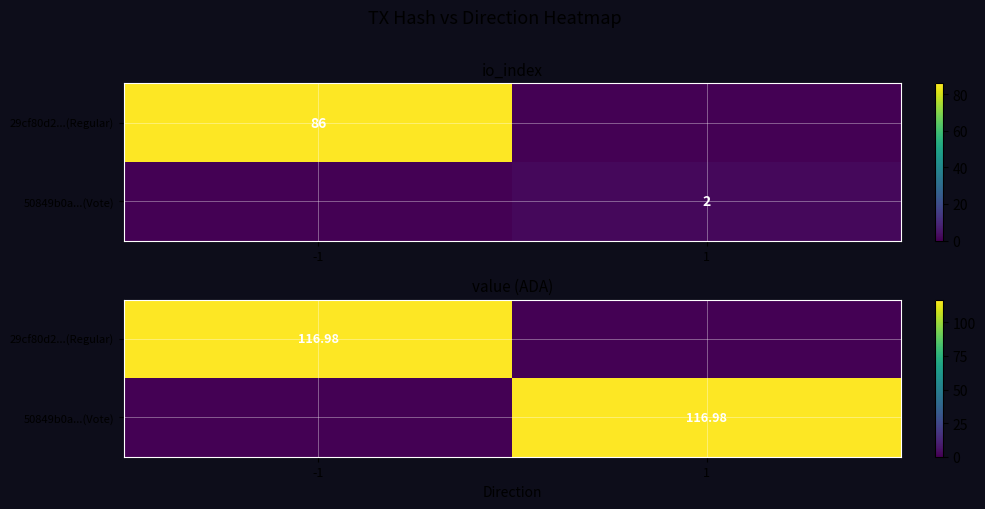

What is the difference between the highest and lowest values at -1?

117.0